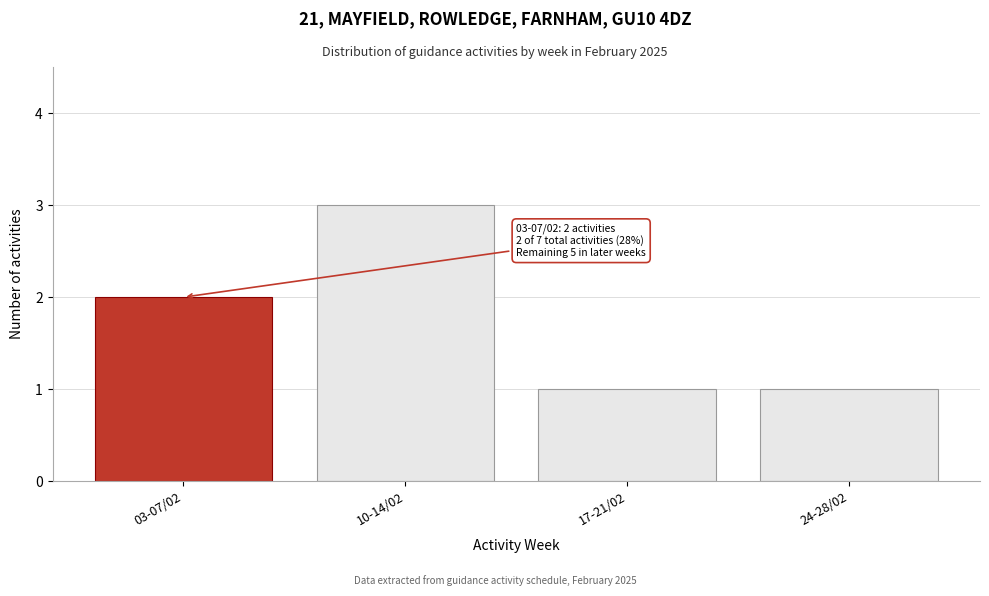

Reading left to right, list all the values displayed in this chart.

2	3	1	1